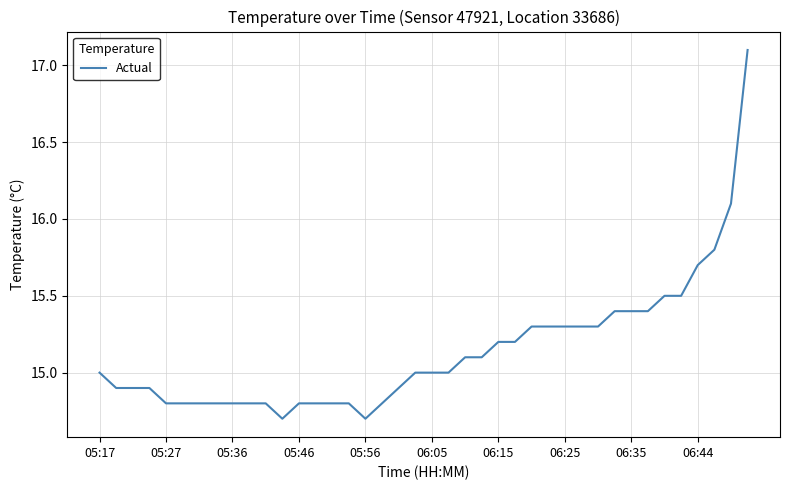

Does the chart have visible grid lines?

Yes